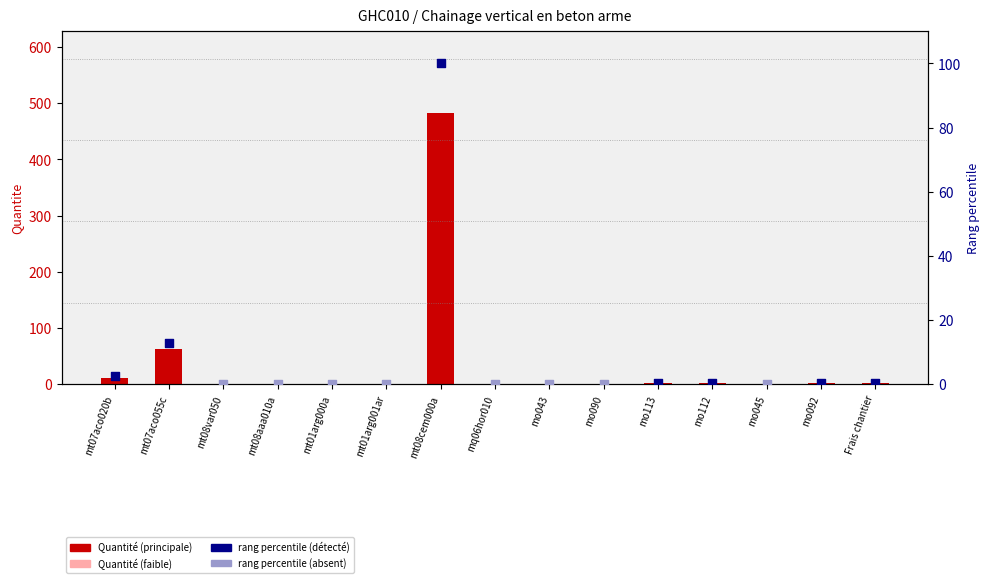

Between mo045 and mt01arg001ar, which is larger?

mt01arg001ar